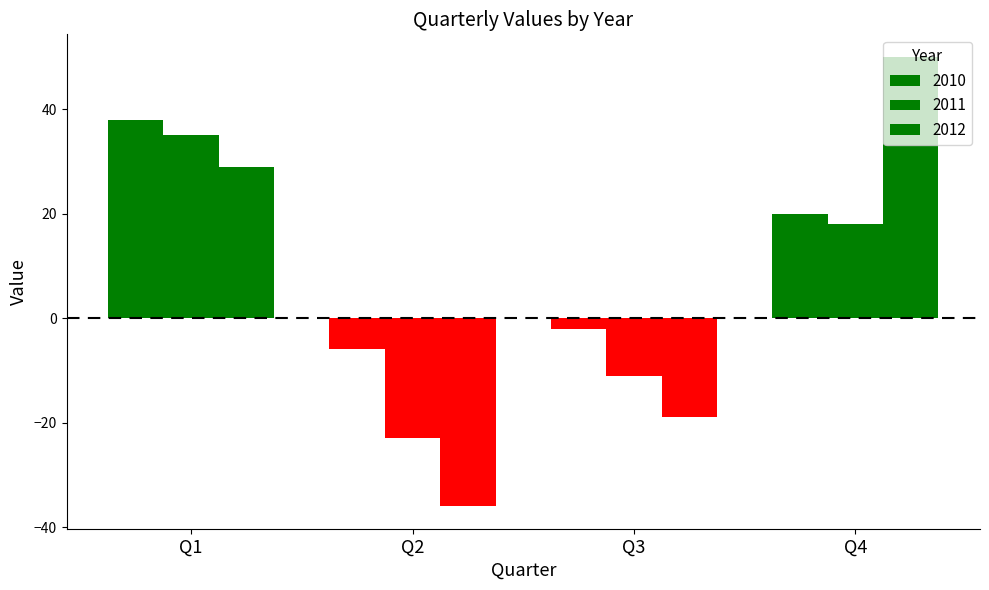

Rank the series by their average value, from lowest to highest.

2011, 2012, 2010